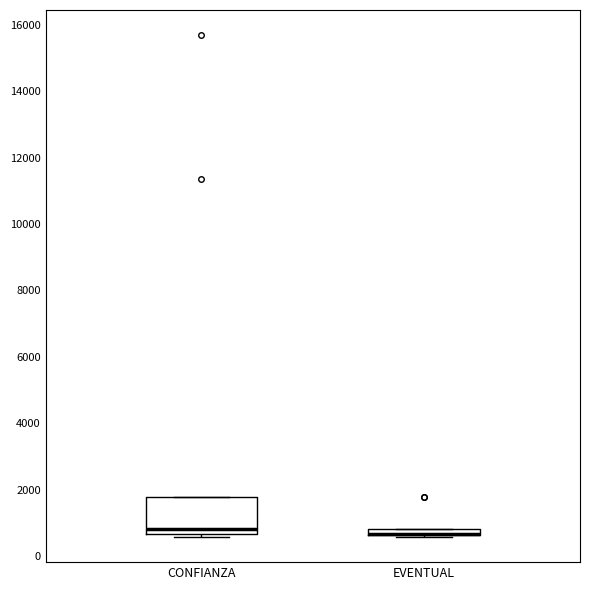

Comparing the boxes themselves (not the whiskers), which one is the tallest?

CONFIANZA